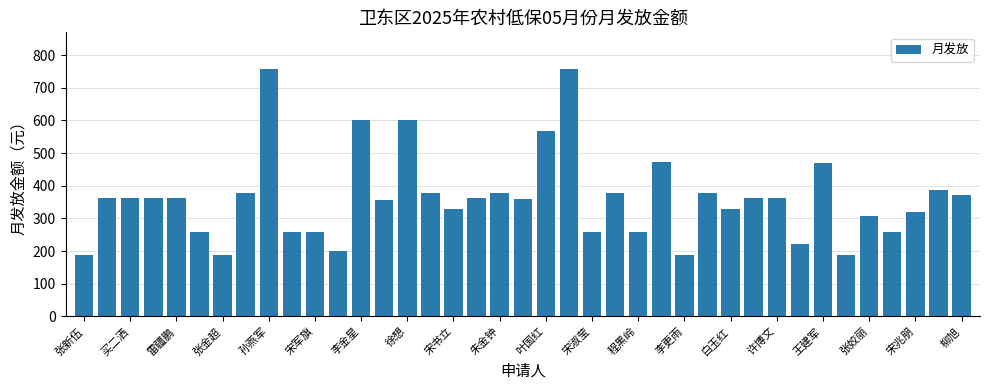

What is the greatest value displayed?

756